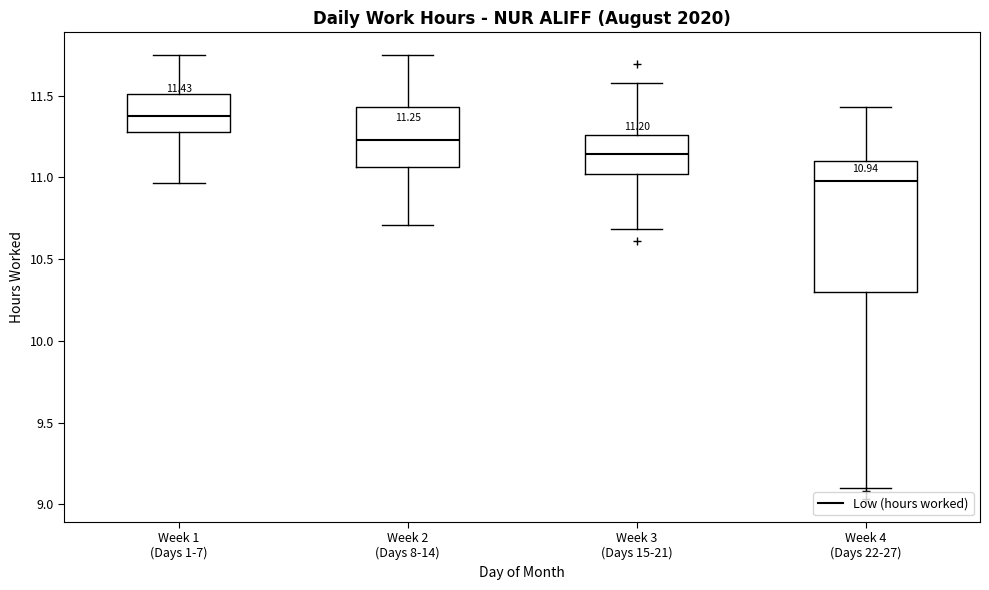

Which box has the lowest median line?

Week 4 (Days 22-27)